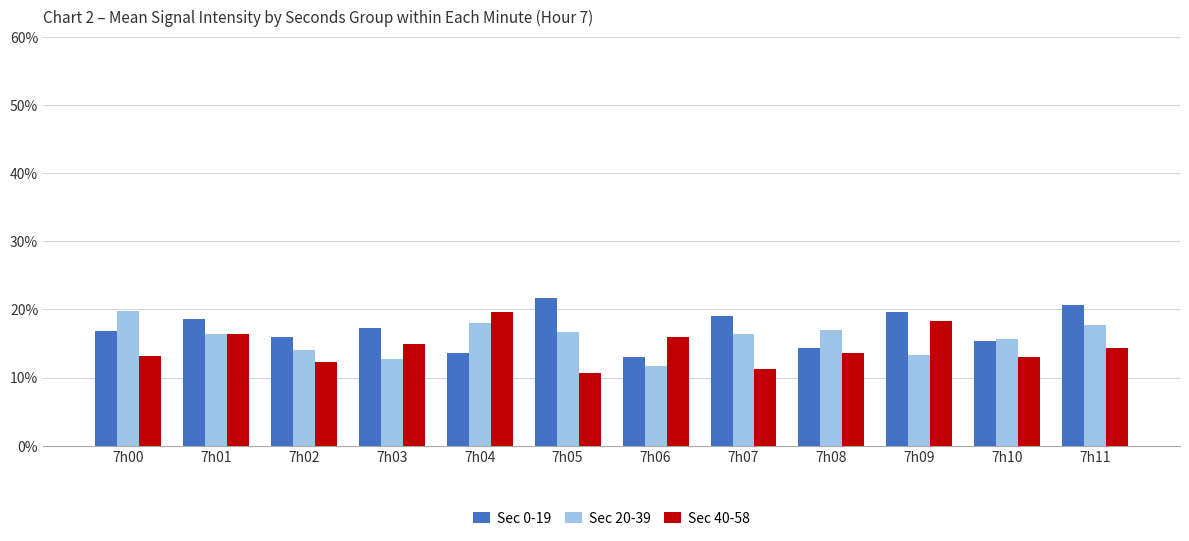

What is the spread (max minus min) of values at 7h00?

6.6